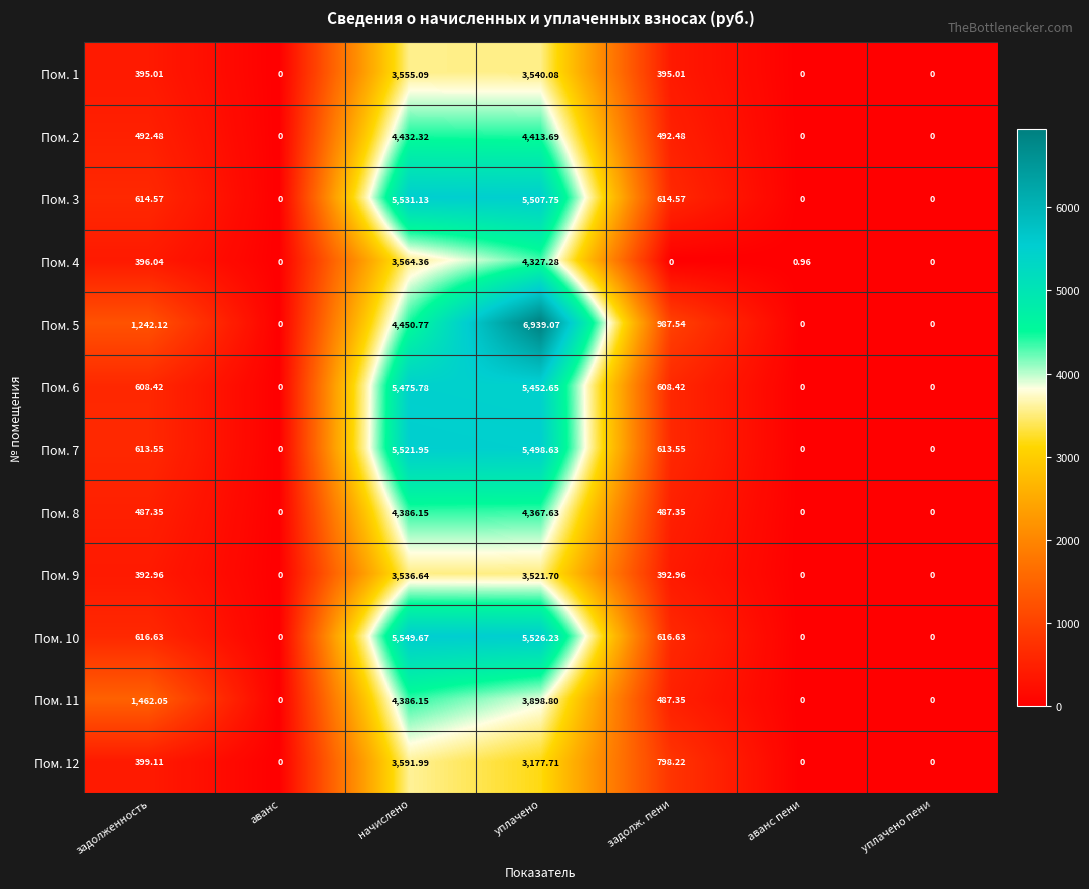

Which label corresponds to the largest value in the chart?

уплачено